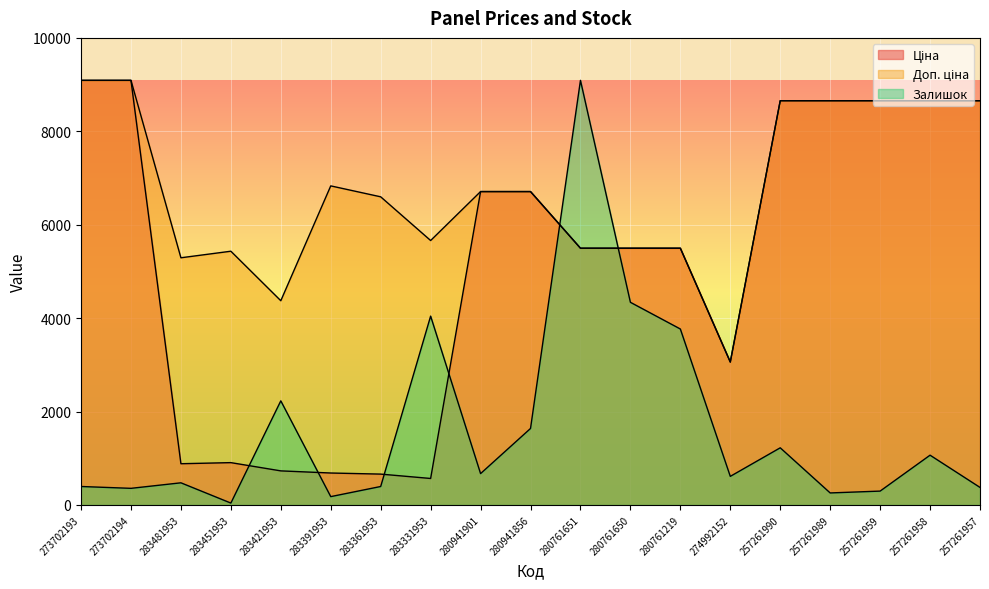

In Доп. ціна, how many points are lower than both neighbors (excluding endpoints)?

4